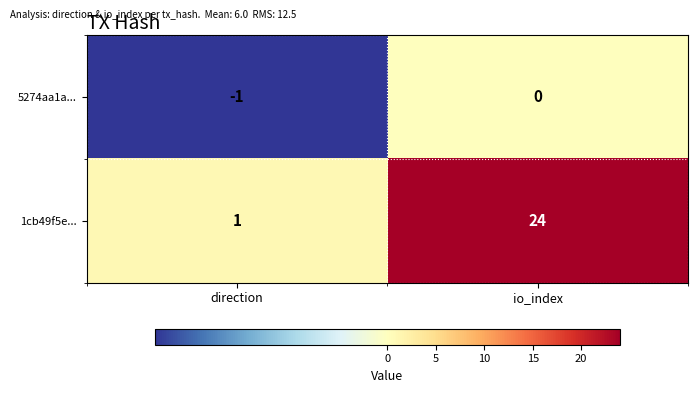

At how many categories does at least one series exceed 14?

1